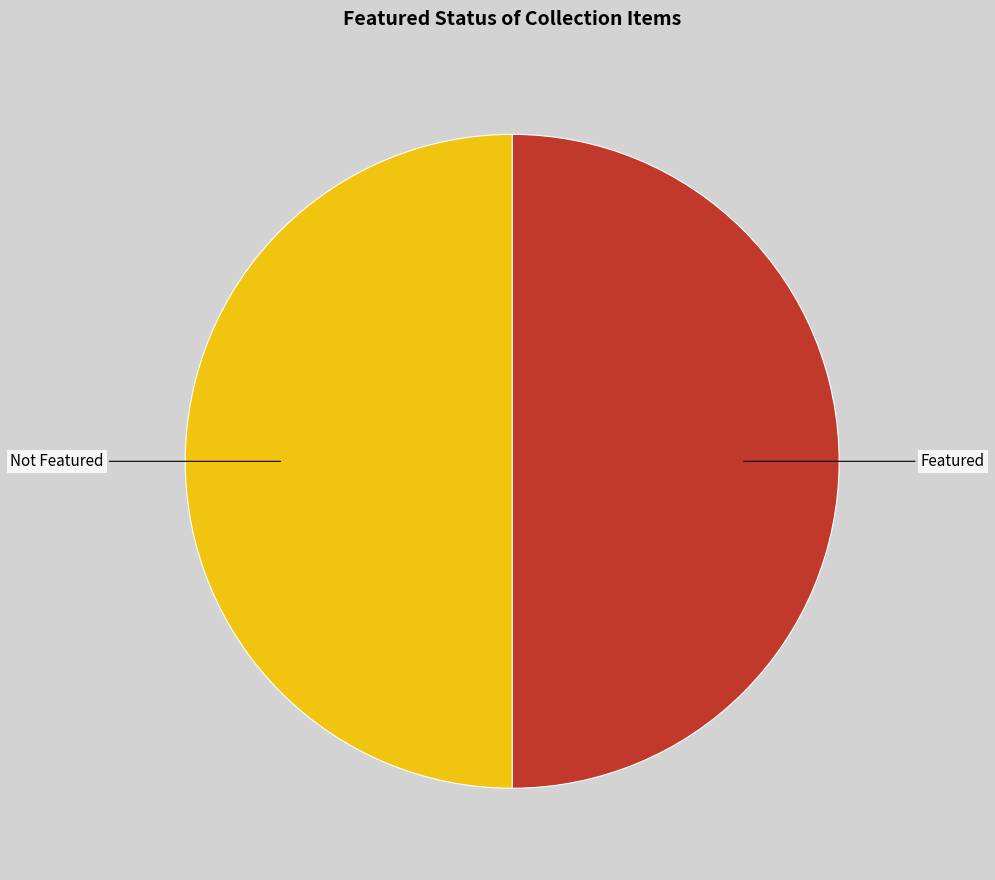

What is the ratio of the value at Not Featured to the value at Featured?

1.0